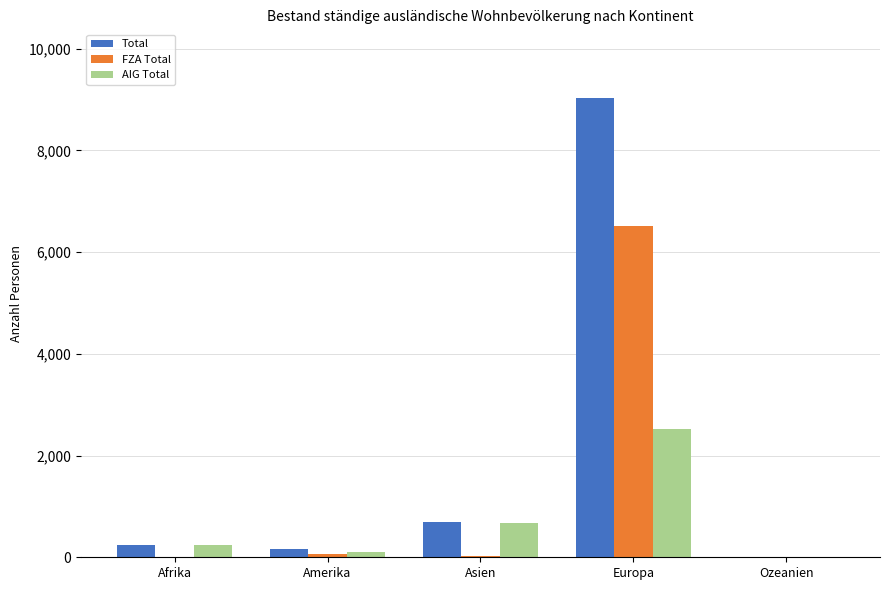

Count the number of data series in this chart.

3